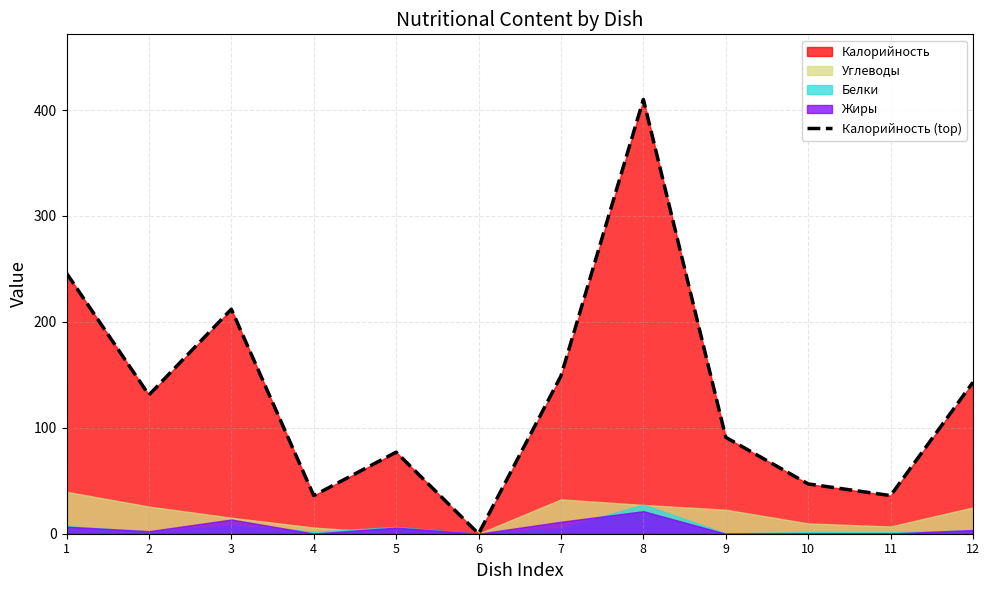

Reading left to right, extract all data points from this chart.

1=246	2=131	3=212	4=36	5=77	6=0	7=149	8=410	9=91	10=47	11=36	12=143